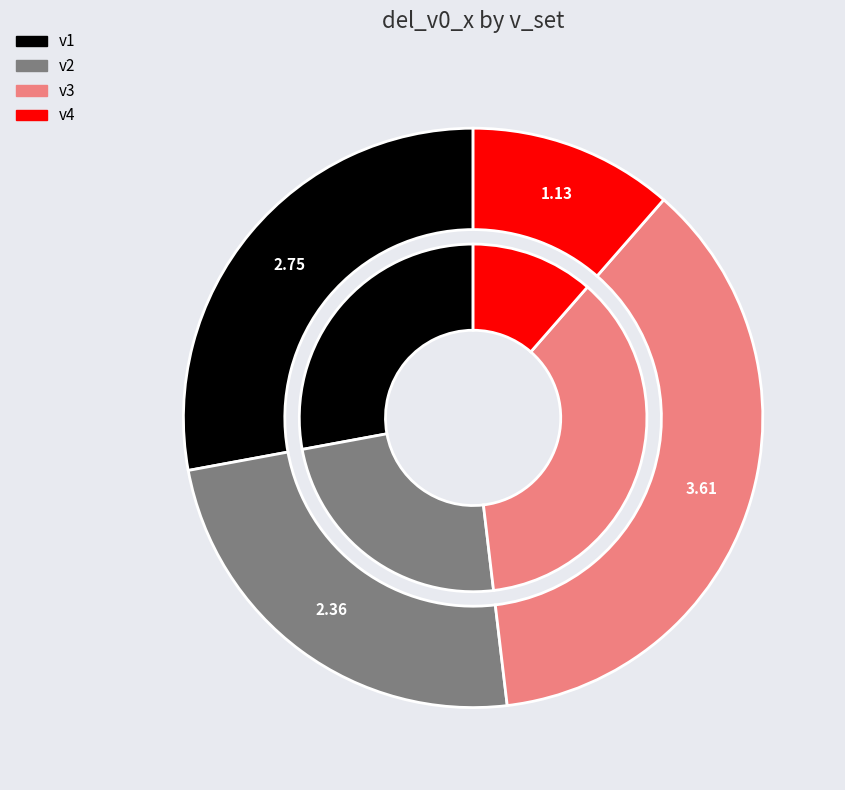

What percentage is the v1 slice, to the nearest percent?

28%